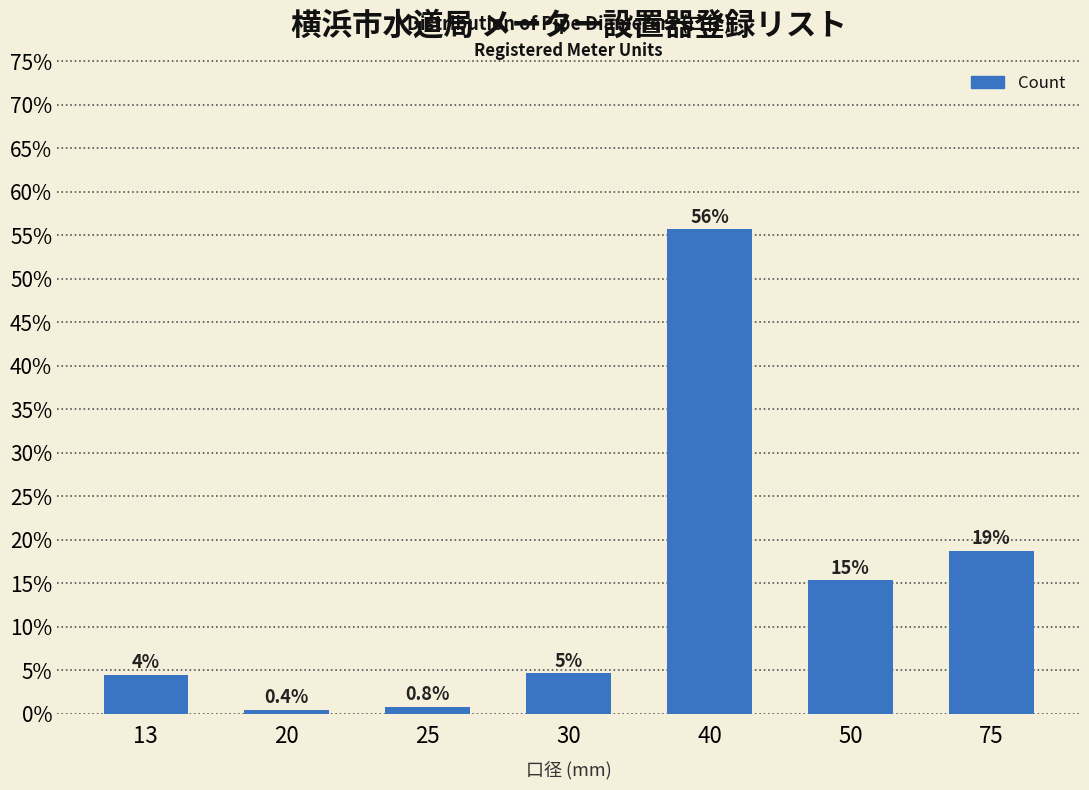

How many bars are there in total?

7